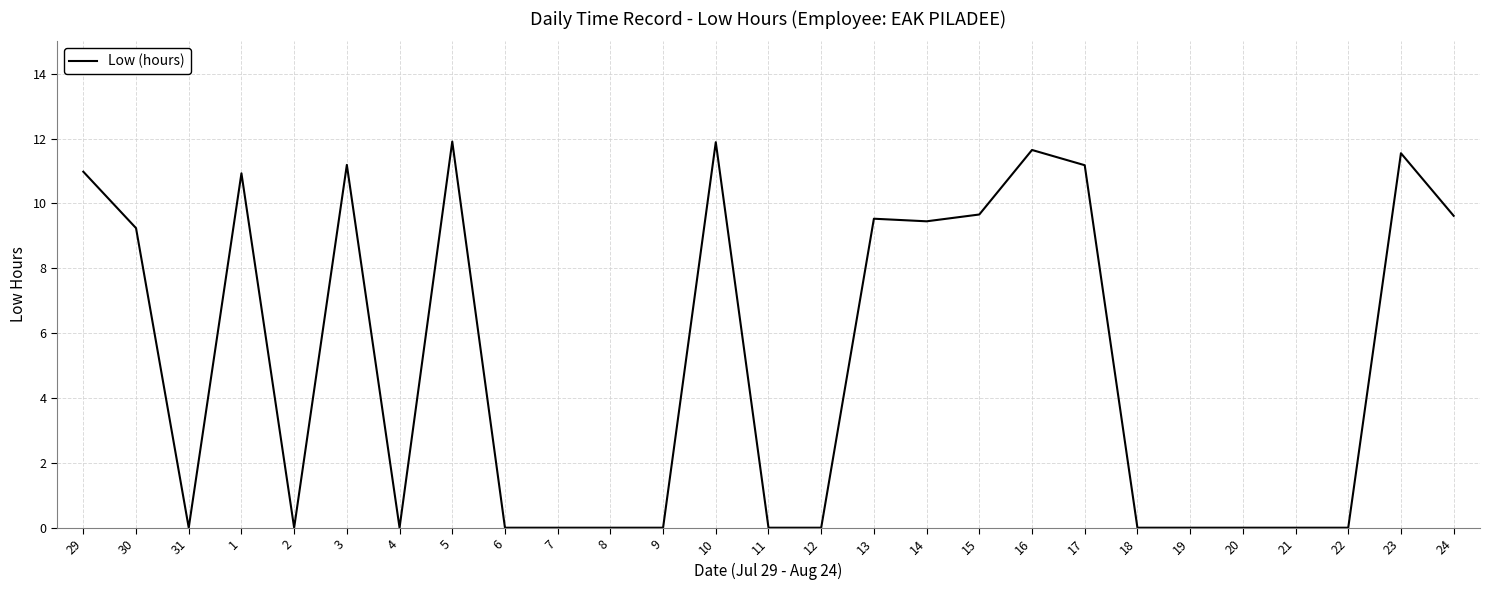

True or false: the data shows 11.7 at 16.

True